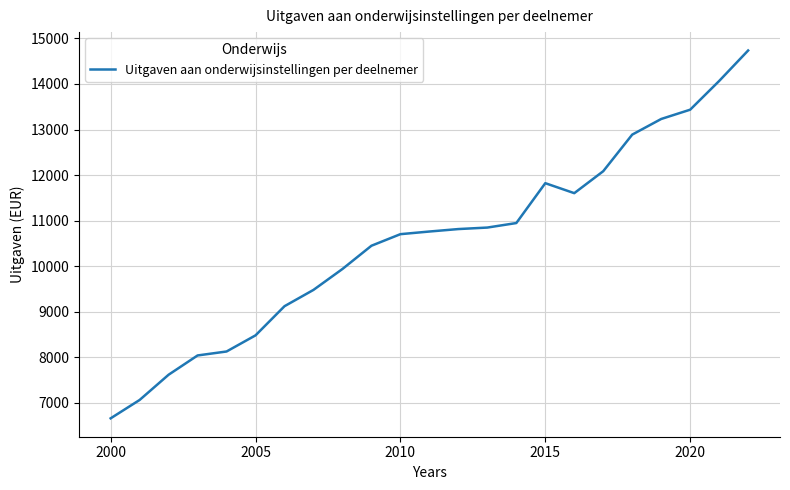

What is the difference between the maximum and minimum values?

8073